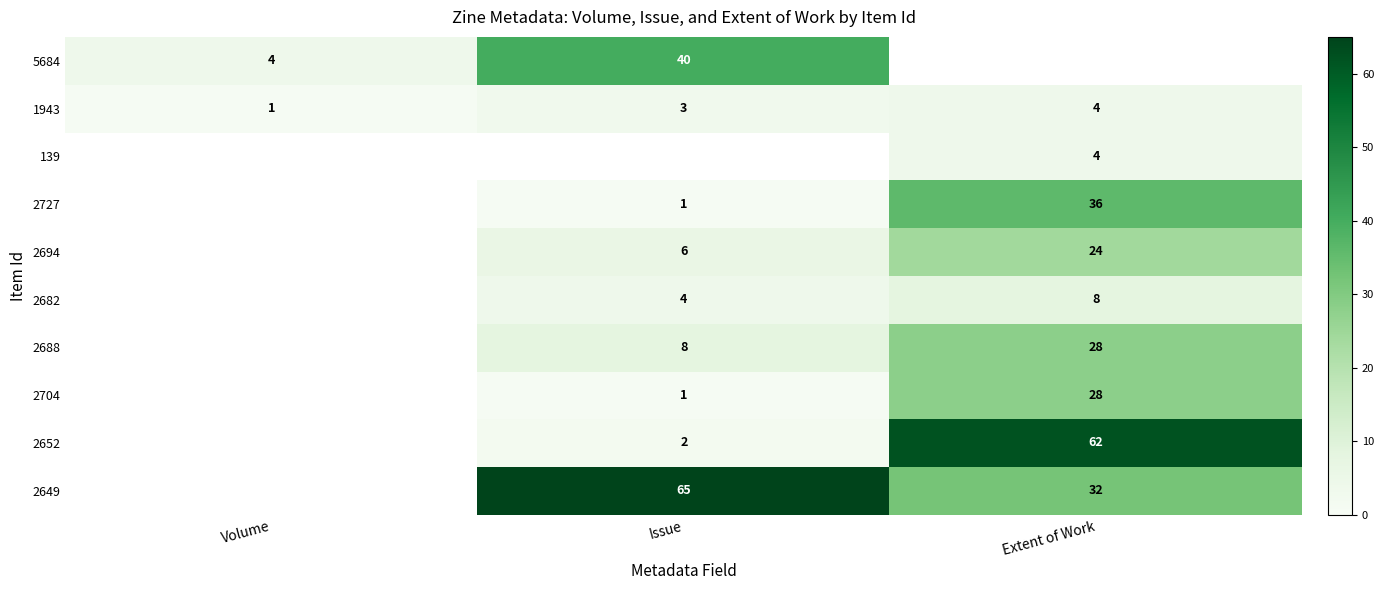

Is it true that 1943 equals 4 at Extent of Work?

True